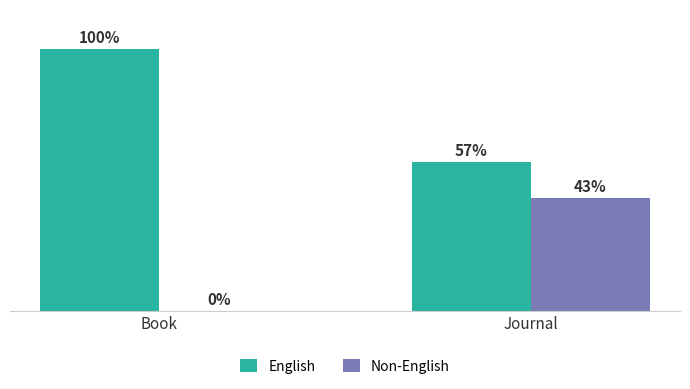

At which label is English closest to 78?

Journal